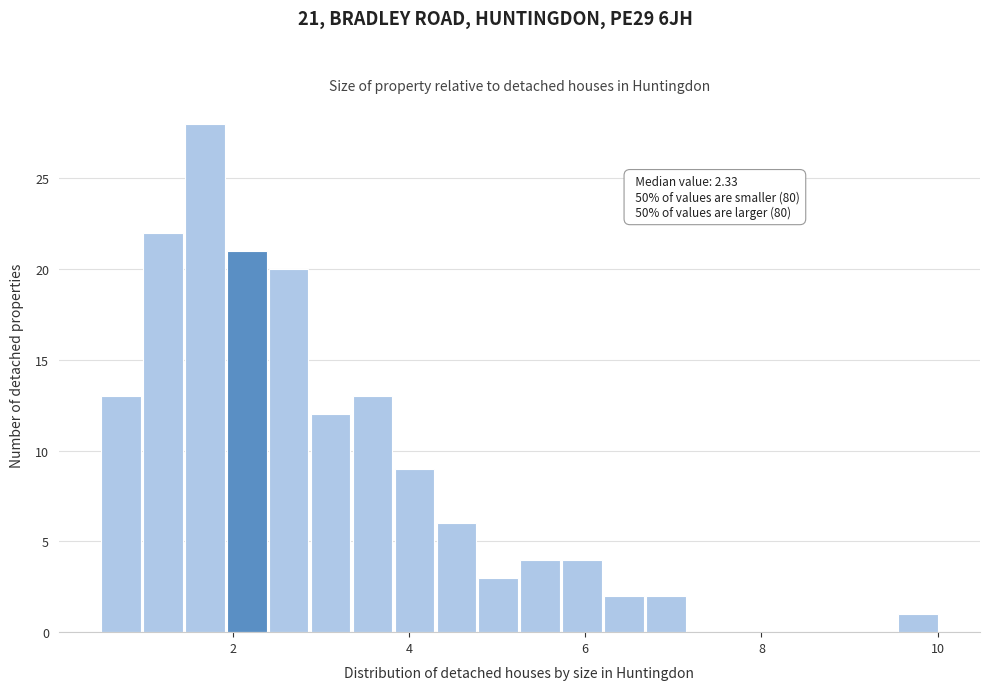

Around what value on the x-axis is the tallest bar? Give the approximate position of its centre, as read against the axis.

1.6